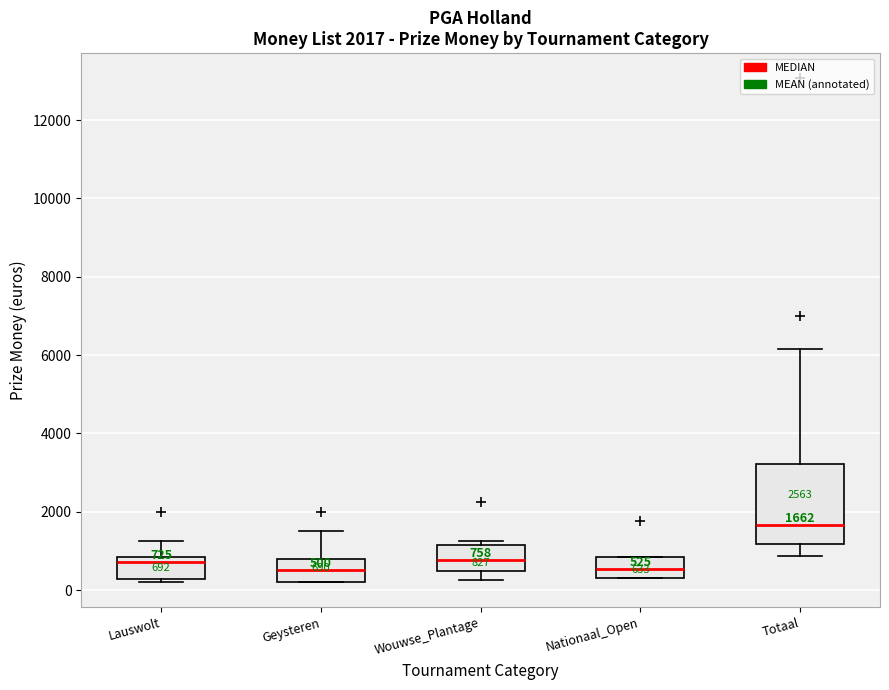

Which box's median line is the highest?

Totaal